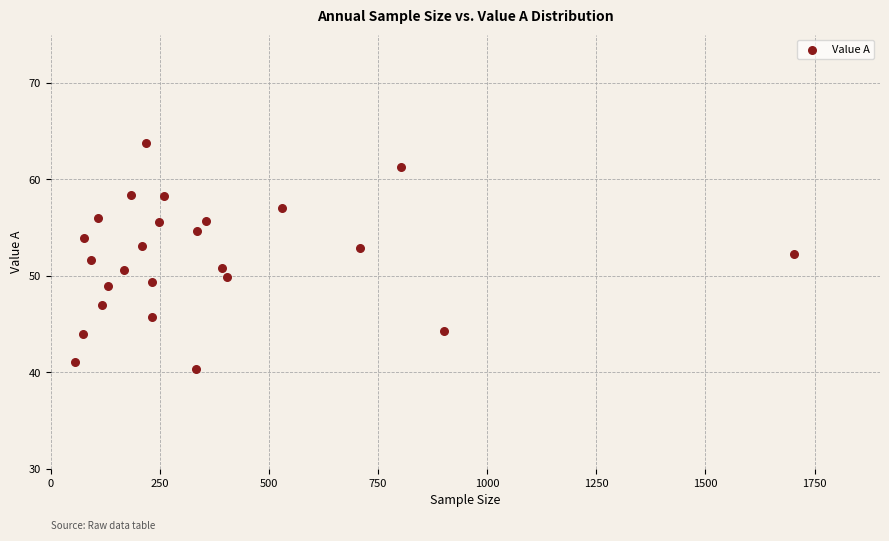

What is the range of Y values (max minus min)?

23.4